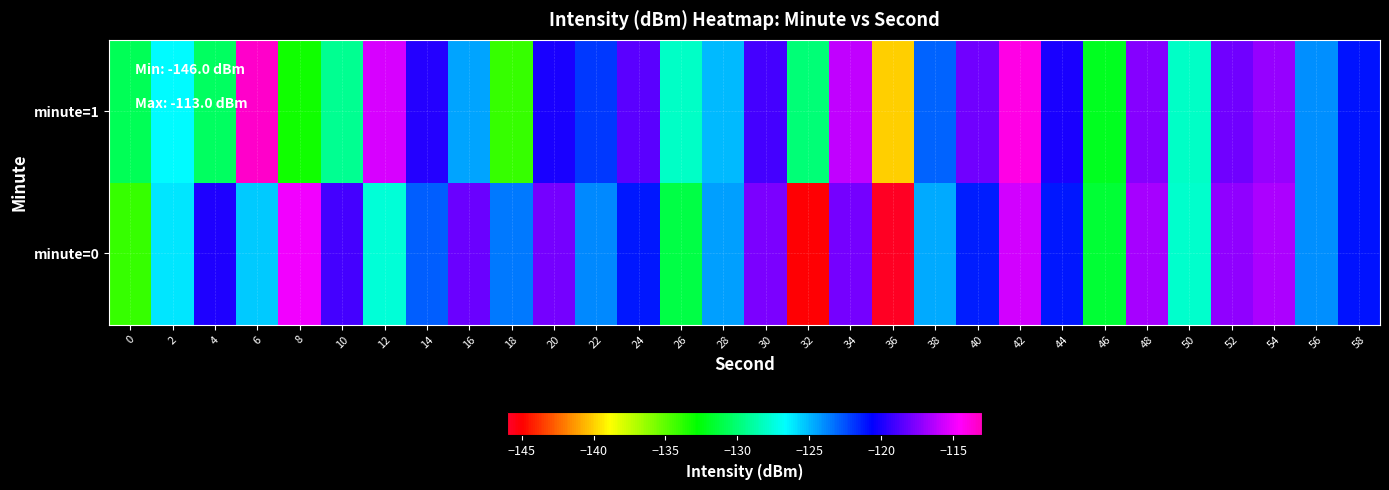

What is the smallest value displayed?

-145.8